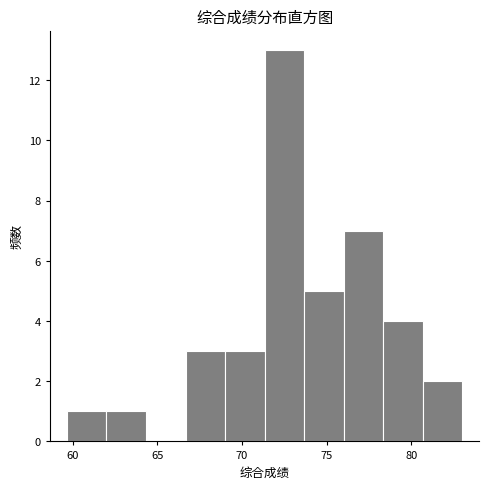

Reading left to right, transcribe this chart: for each bar, give the range it covers on the x-axis and its height. Neither the bar edges nor the heights are printed on the chart, so give them approximately, as read against the axes.

59.5 to 62.0: 1
62.0 to 64.5: 1
64.5 to 66.5: 0
66.5 to 69.0: 3
69.0 to 71.5: 3
71.5 to 73.5: 13
73.5 to 76.0: 5
76.0 to 78.5: 7
78.5 to 80.5: 4
80.5 to 83.0: 2